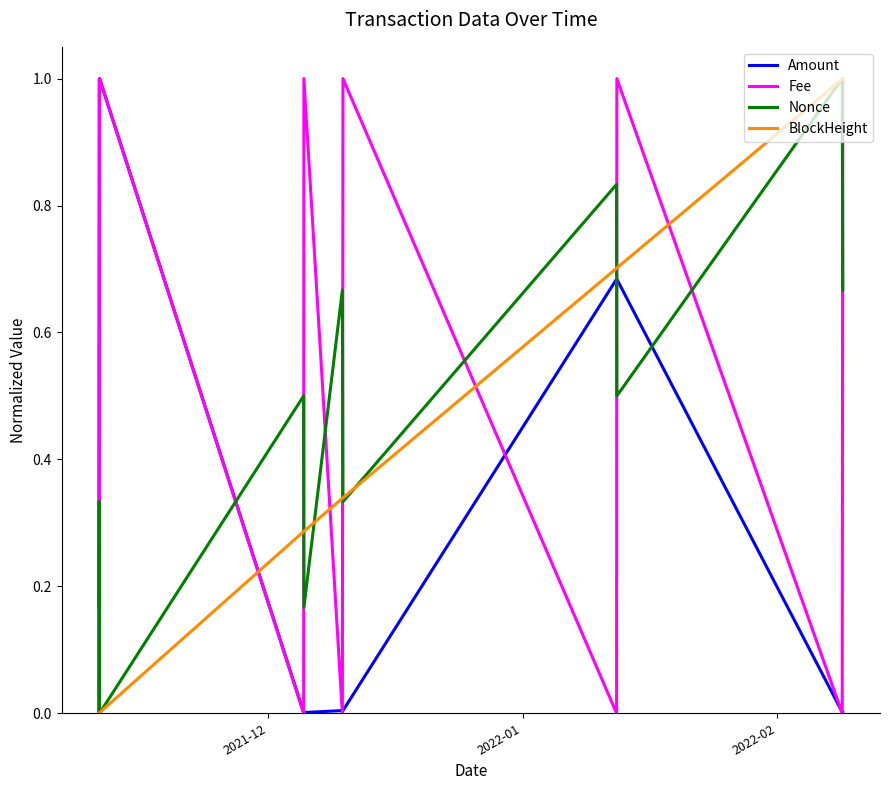

What is the highest value of the Amount series?

1.0